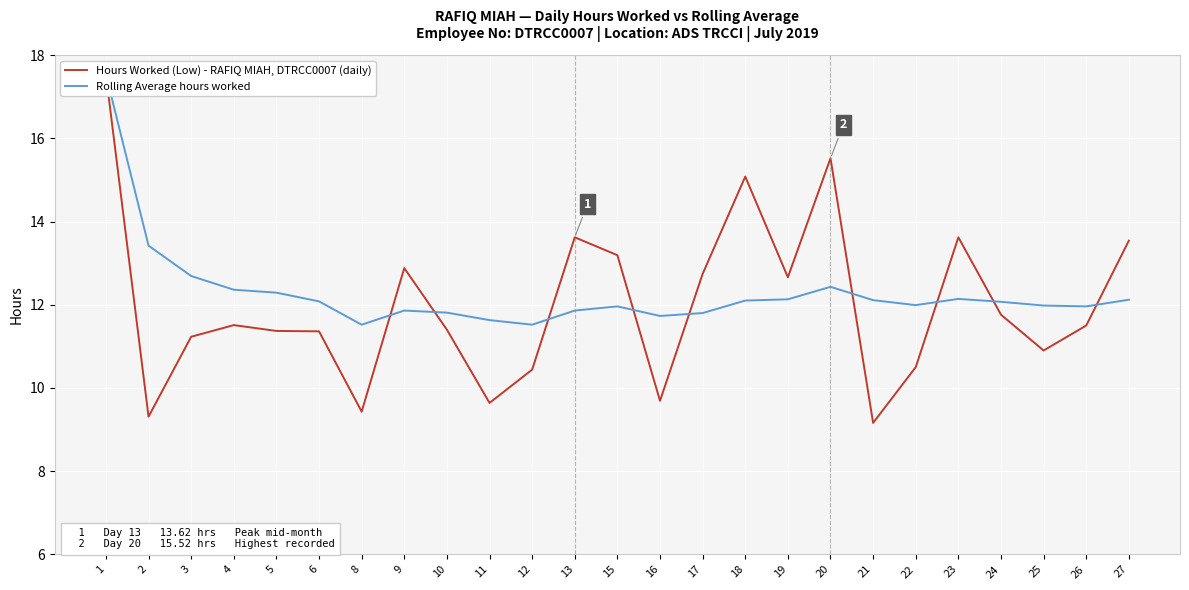

What is the difference between the highest and lowest values at 16?

2.0